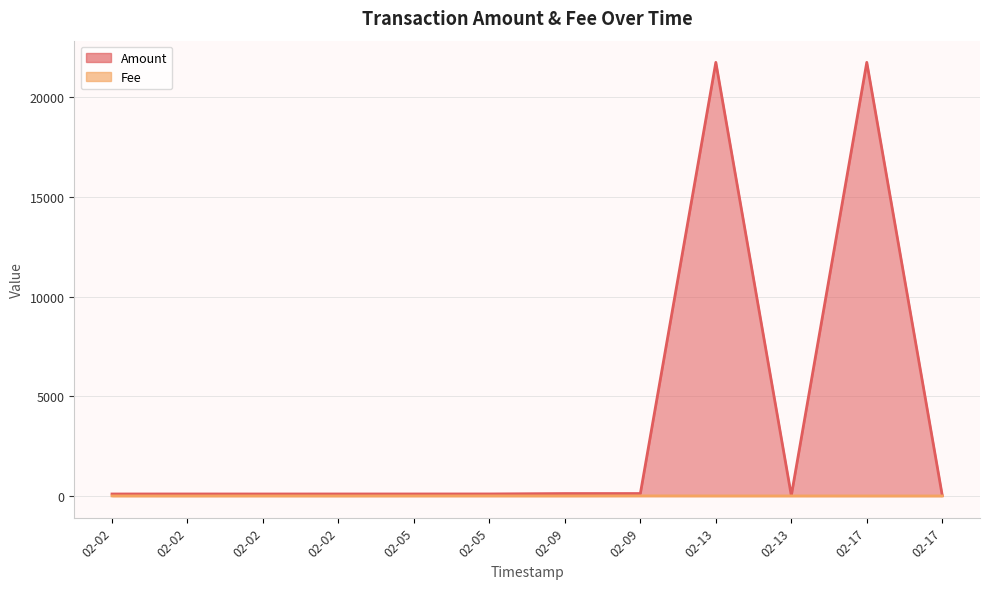

The Fee series shows 4.1 at 02-09. True or false?

True